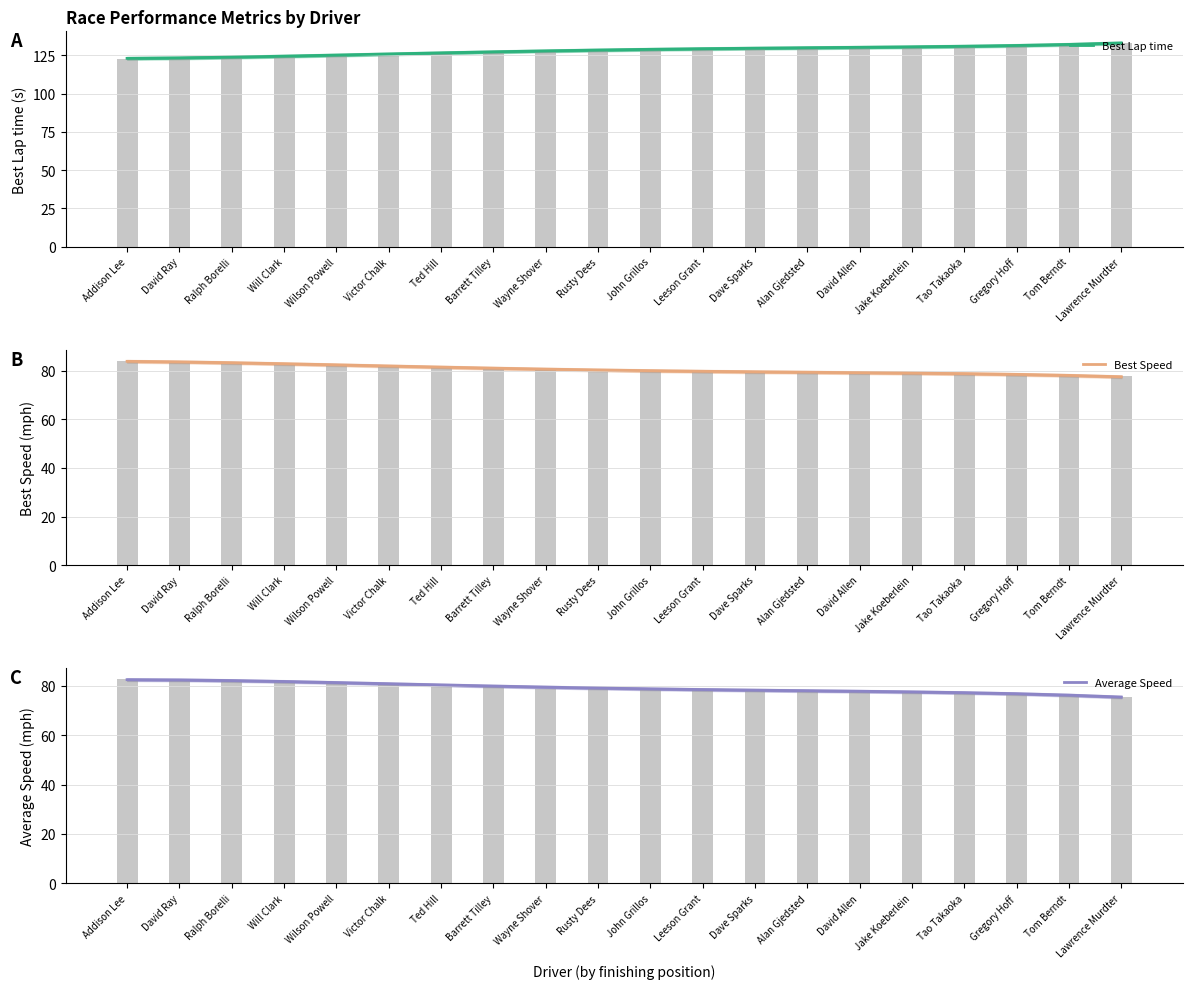

The value of Average Speed at Lawrence Murdter is 75.3. True or false?

True